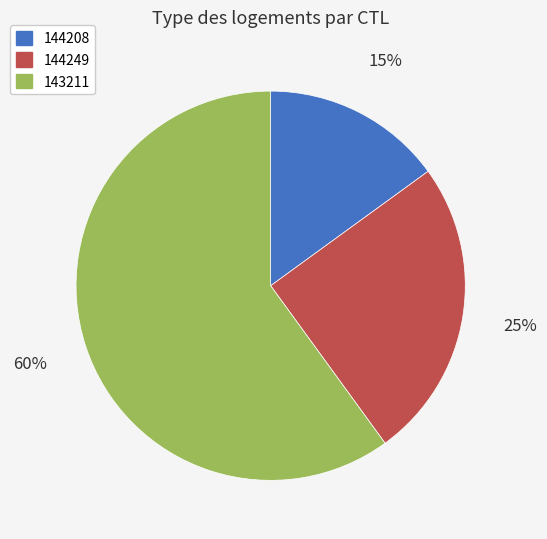

To the nearest percent, what is the combined percentage of 143211 and 144208?

75%